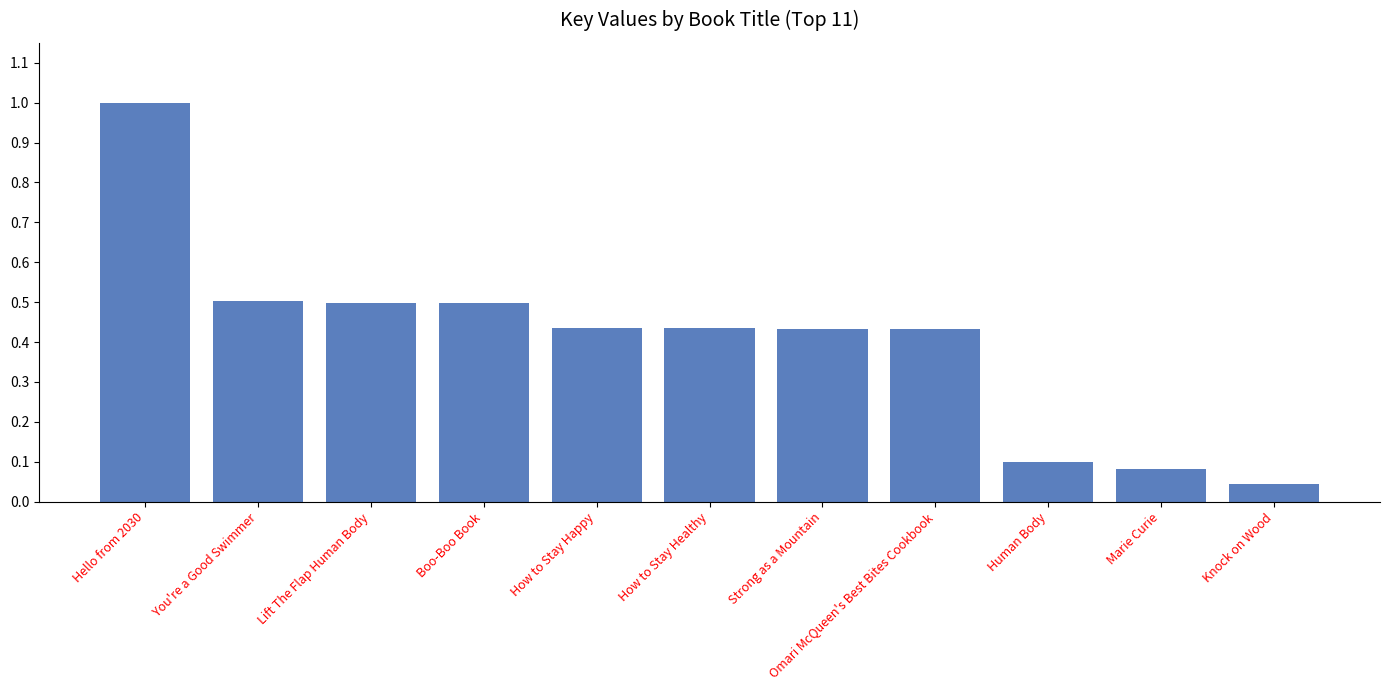

The value at Boo-Boo Book is 0.5. True or false?

True